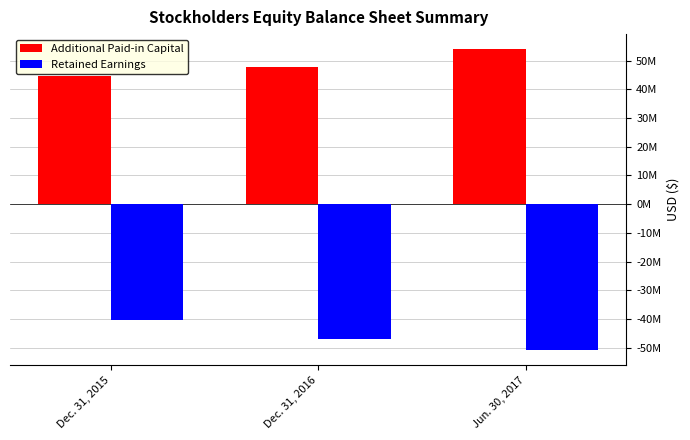

Reading left to right, extract all data points from this chart.

Additional Paid-in Capital: Dec. 31, 2015=44584118	Dec. 31, 2016=47894196	Jun. 30, 2017=54040705
Retained Earnings: Dec. 31, 2015=-40492437	Dec. 31, 2016=-47018451	Jun. 30, 2017=-50903968